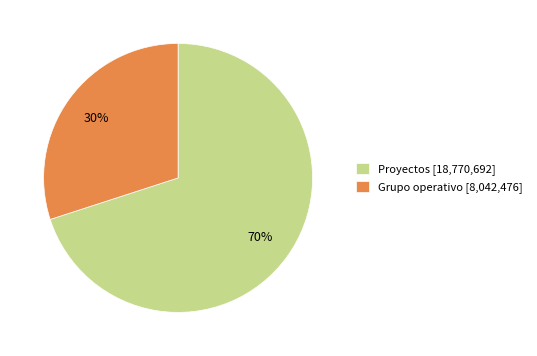

What percentage is the Grupo operativo [8,042,476] slice, to the nearest percent?

30%